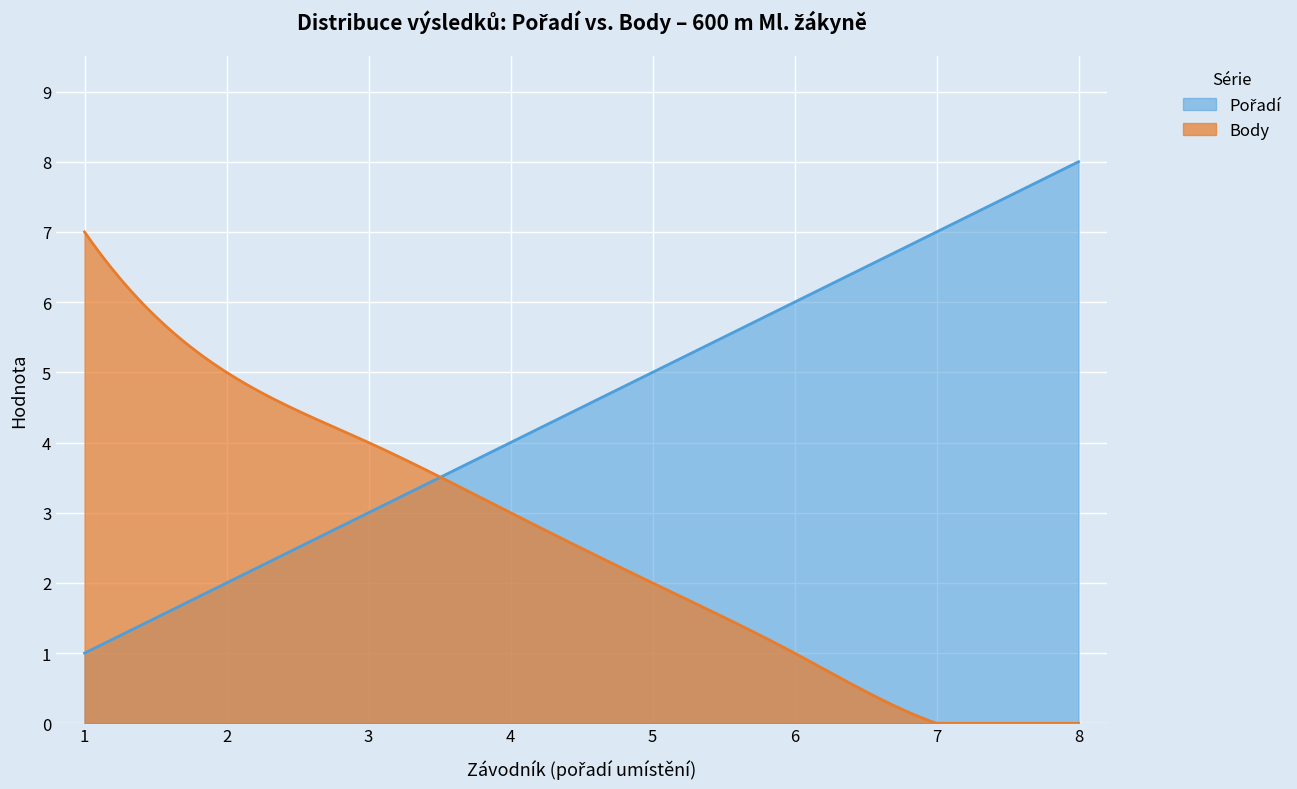

Reading left to right, list all the values displayed in this chart.

Pořadí: 1	2	3	4	5	6	7	8
Body: 7	5	4	3	2	1	0	0